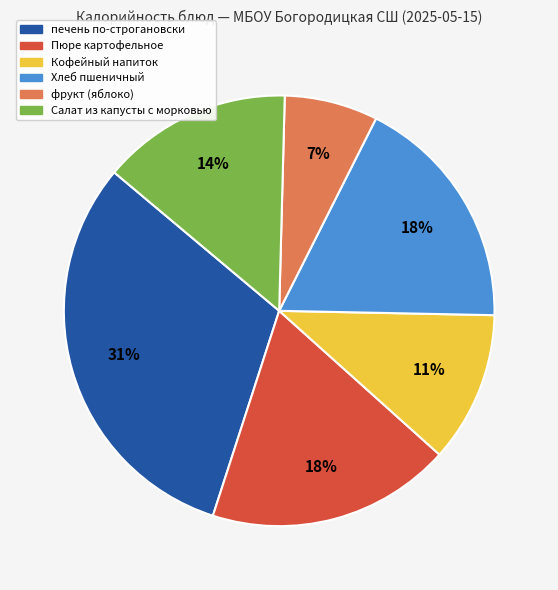

Is there any slice that represents more than half of the pie?

No